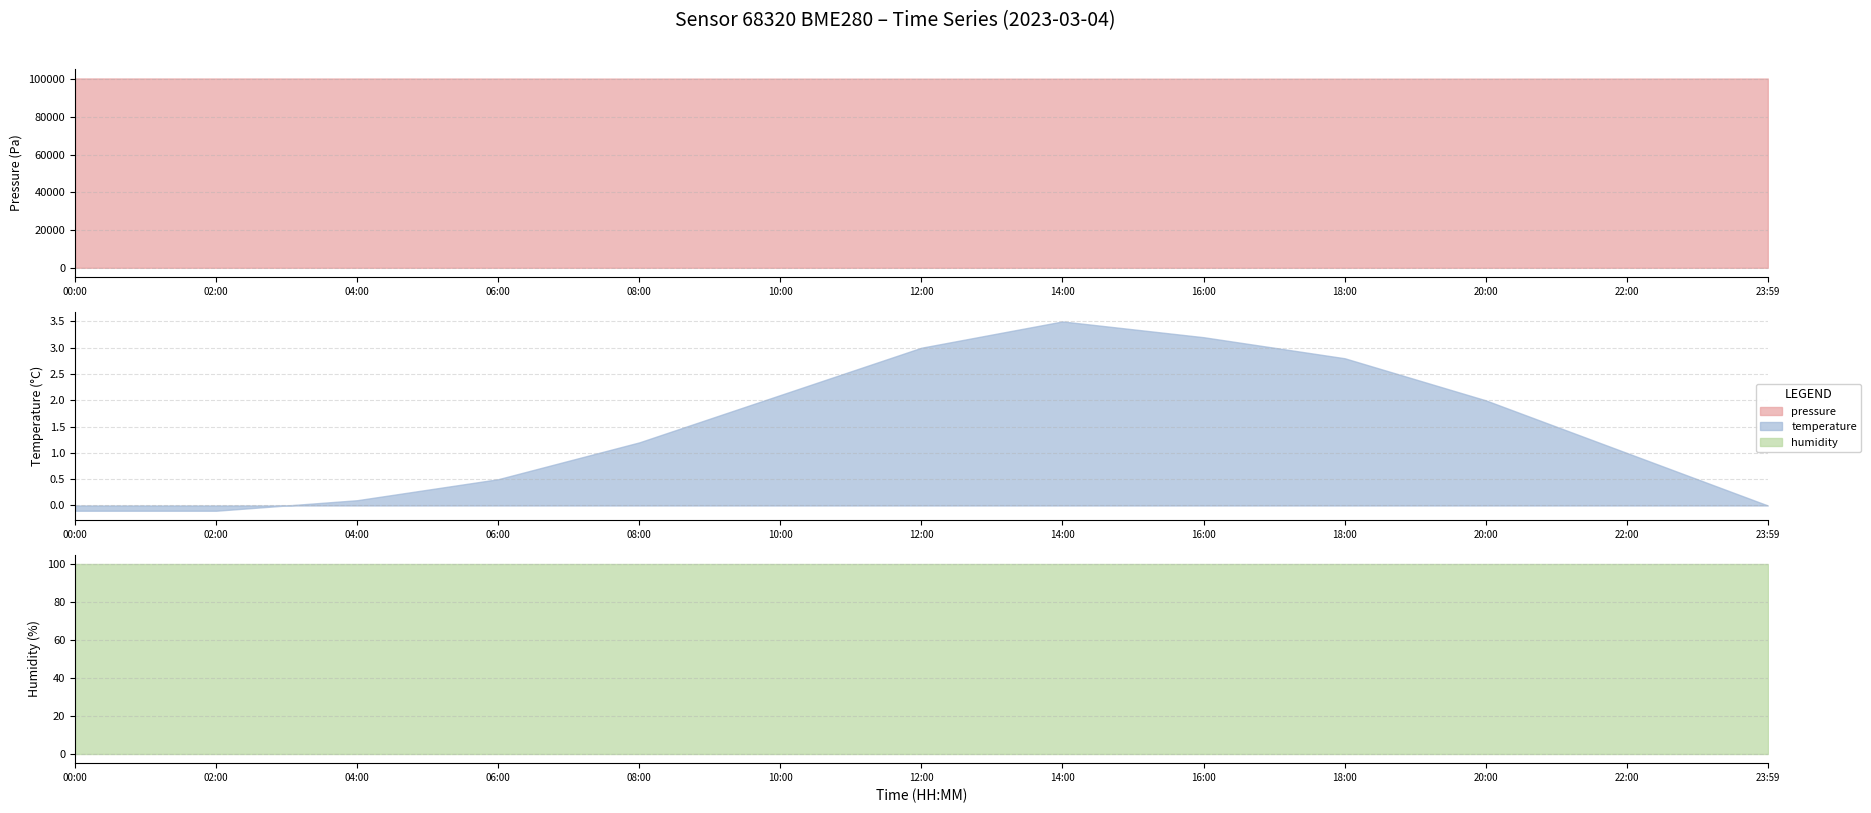

What is the average value of the pressure series?

100276.9